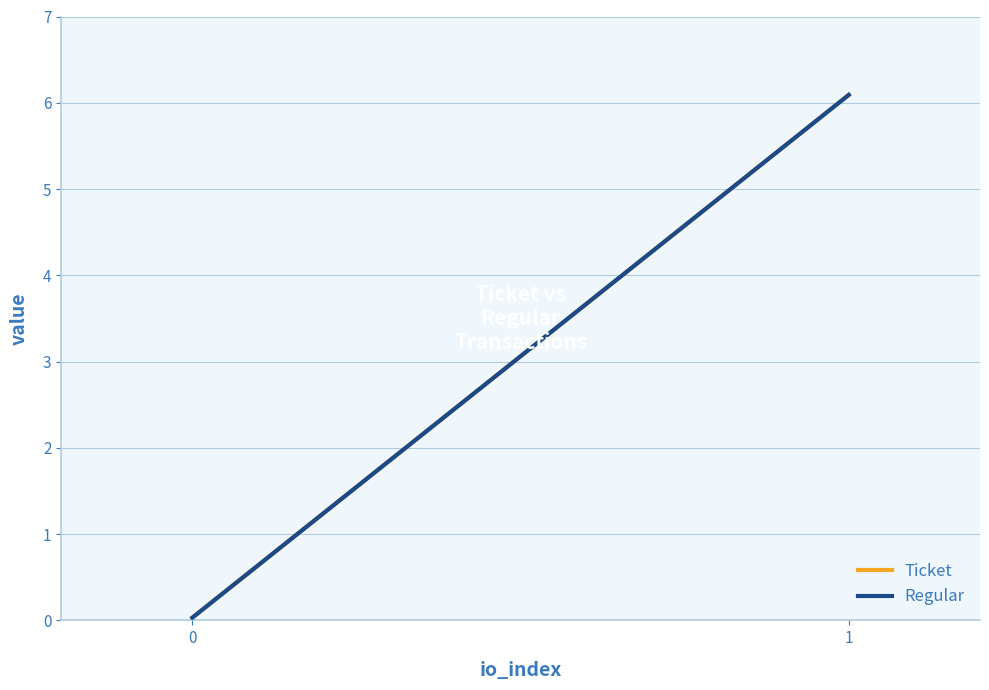

Which series has the largest total across all categories?

Ticket